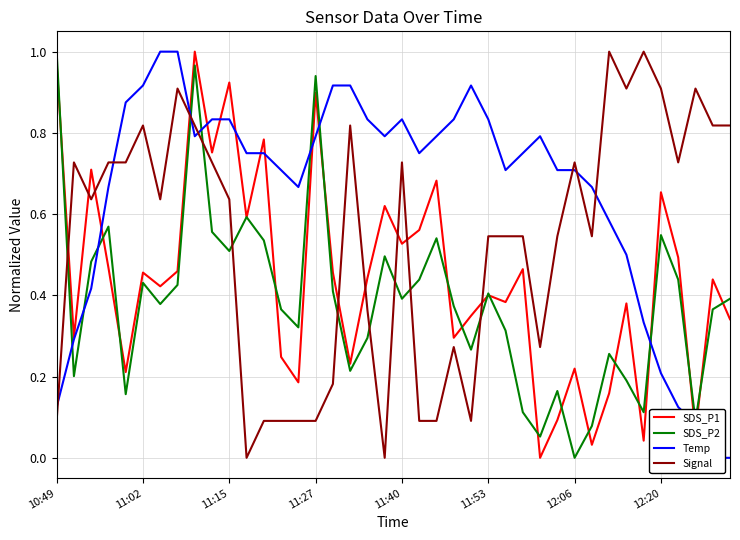

What is the average value of the Signal series?

0.5